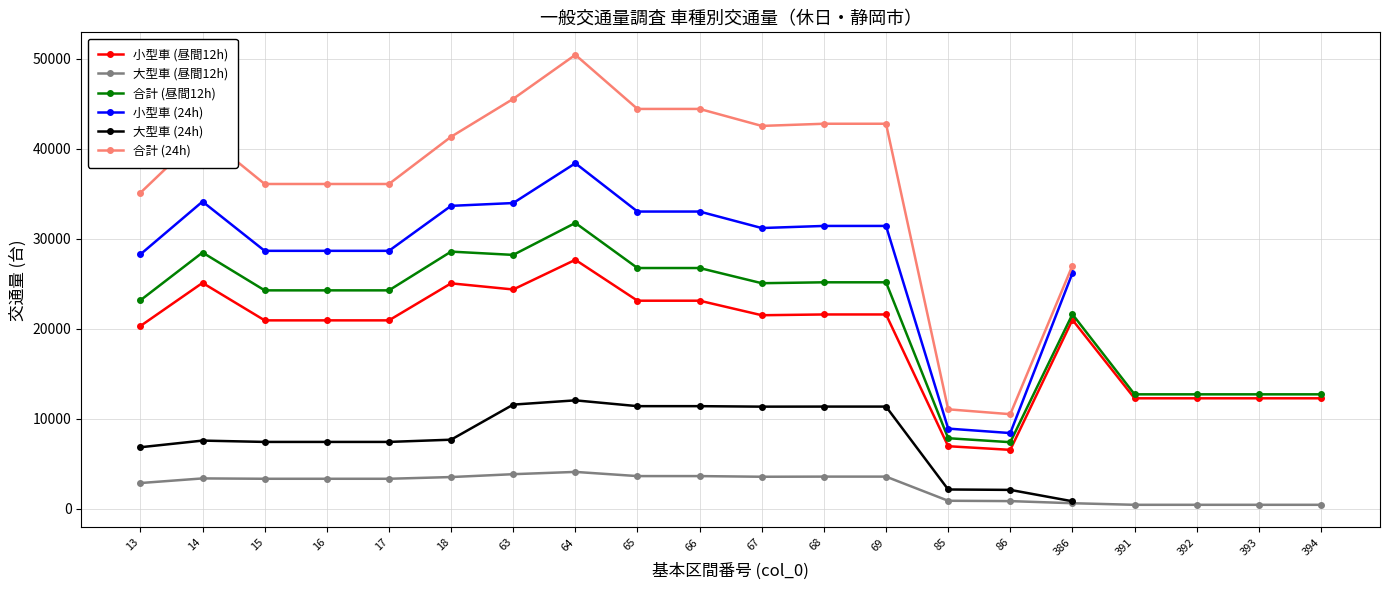

How many lines are shown in the chart?

6